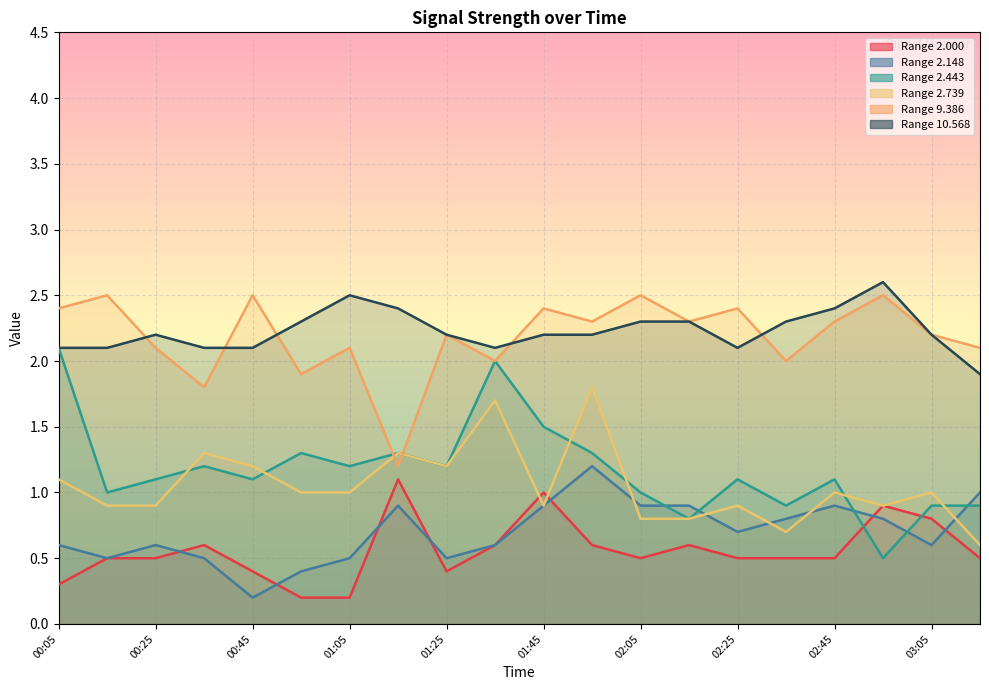

List the series in order of their peak value, lowest first.

2.000, 2.148, 2.739, 2.443, 9.386, 10.568